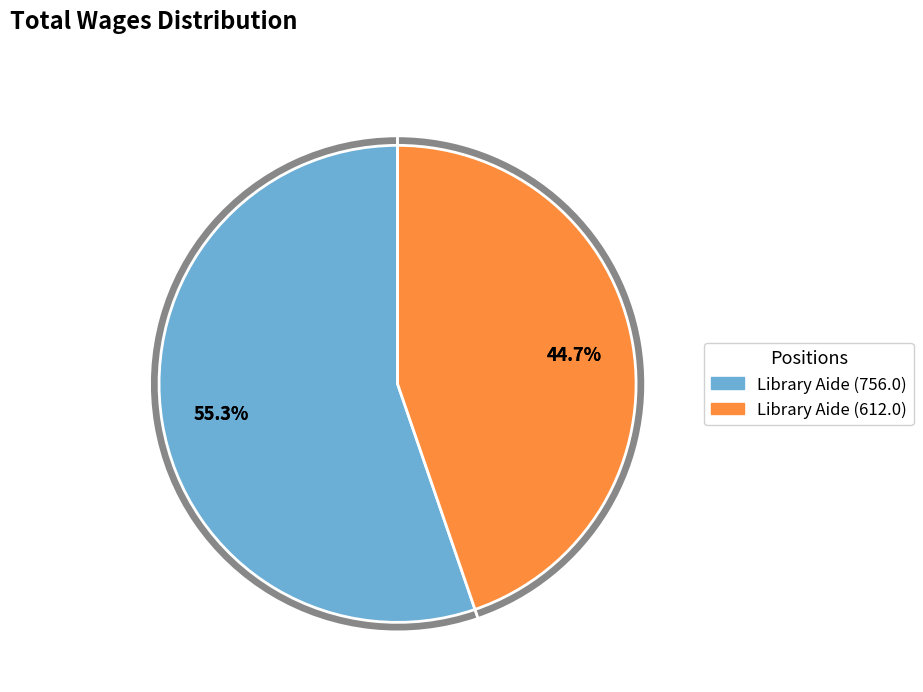

Does Library Aide (612.0) account for over 50% of the chart?

No